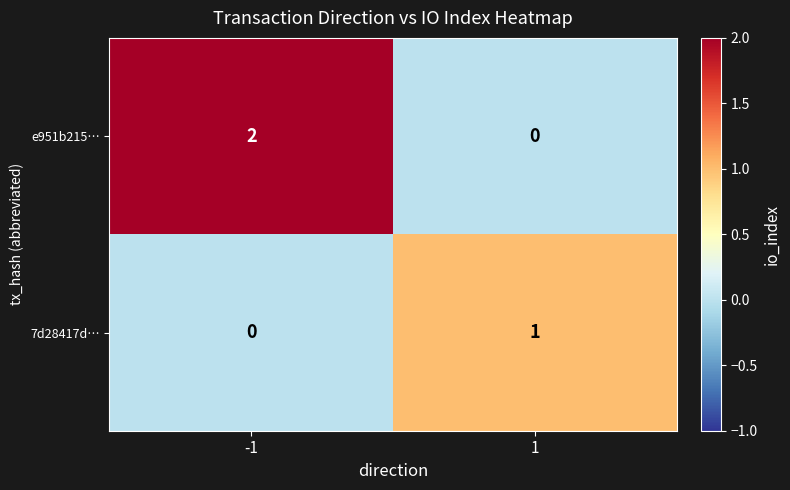

Is the value of e951b215… at -1 greater than the value of 7d28417d… at -1?

Yes